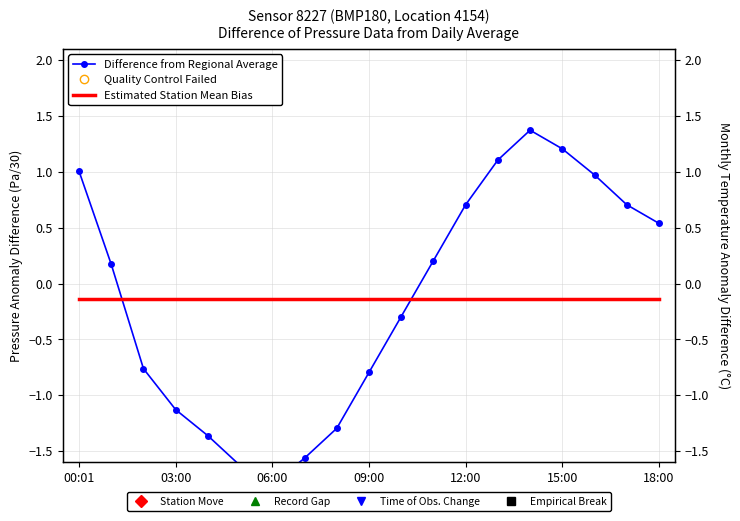

True or false: Estimated Station Mean Bias has more than 1 interior local peaks.

False